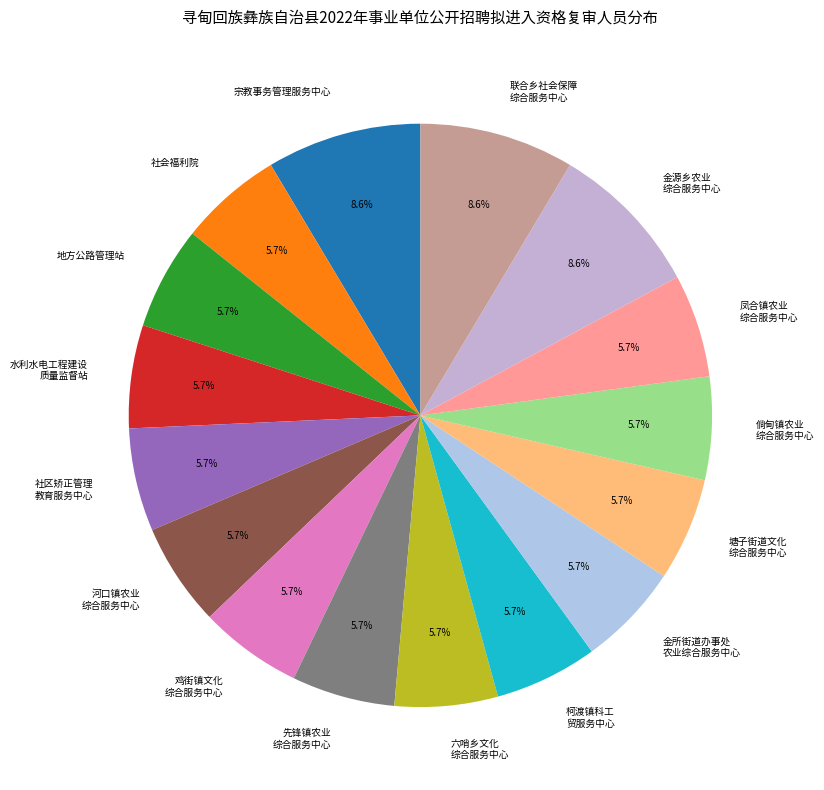

Count the number of slices in the pie.

16